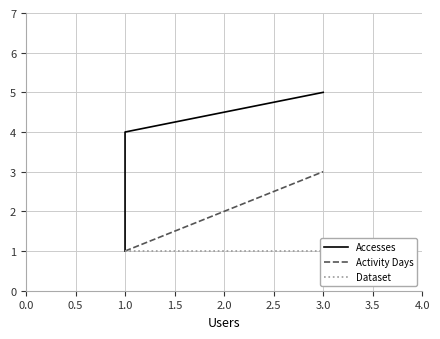

List the series in order of their overall mean, highest first.

Accesses, Activity Days, Dataset